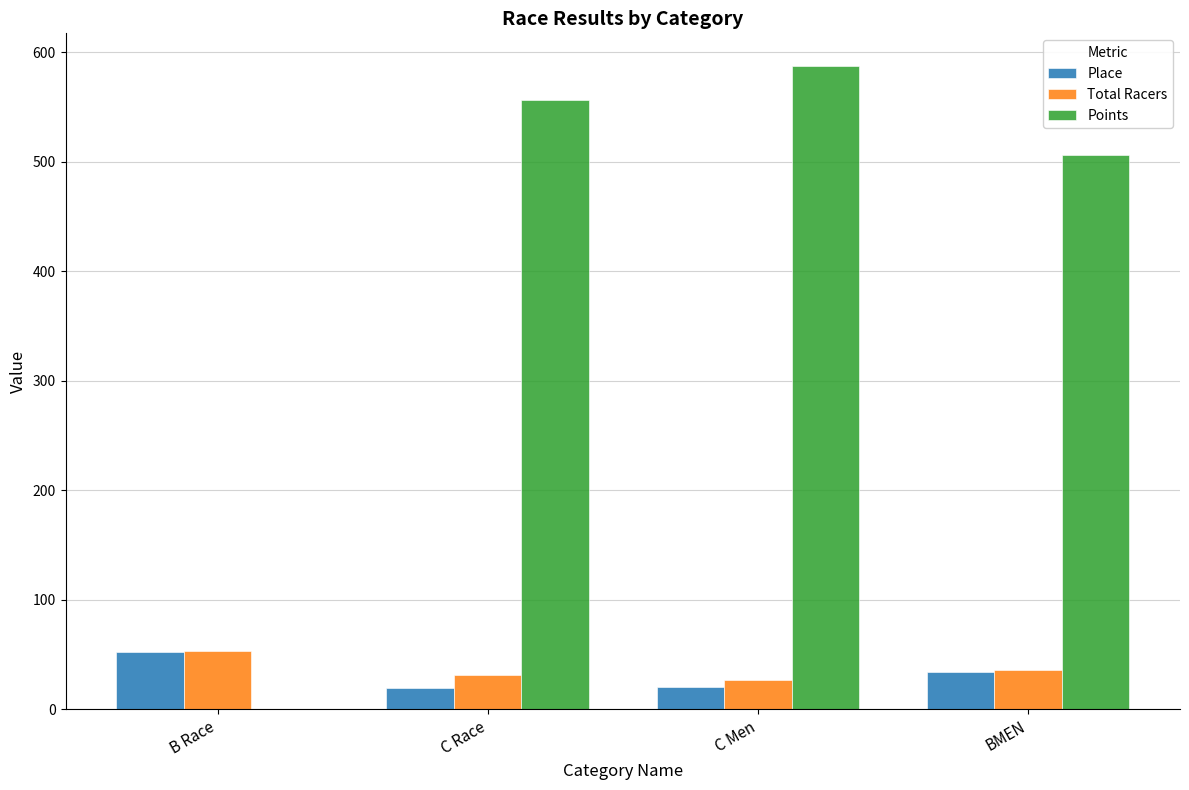

At which label is Points closest to 293?

BMEN